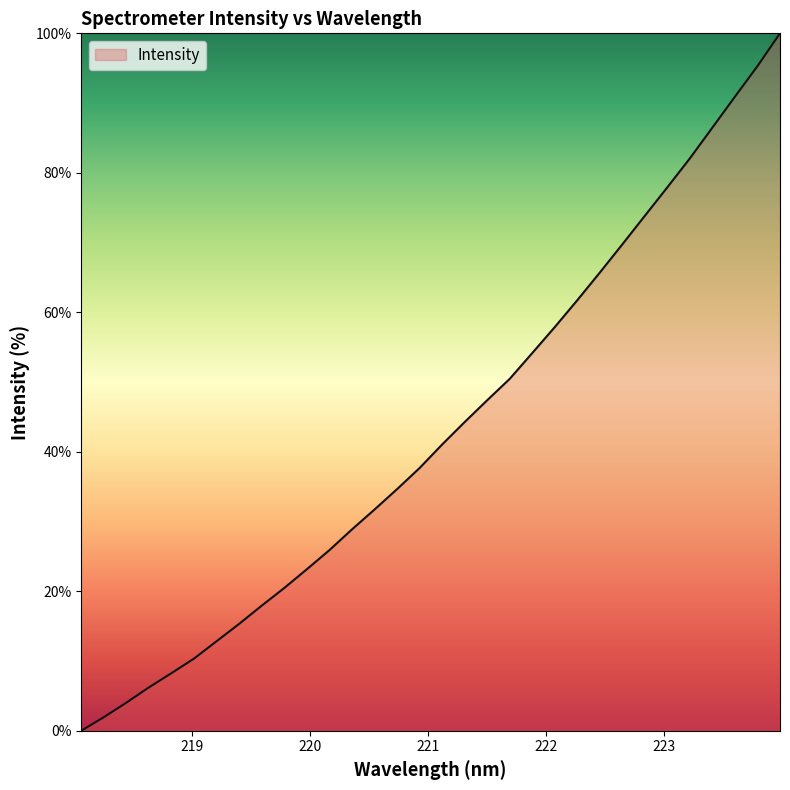

True or false: there are more than 0 points higher than both neighbors.

False